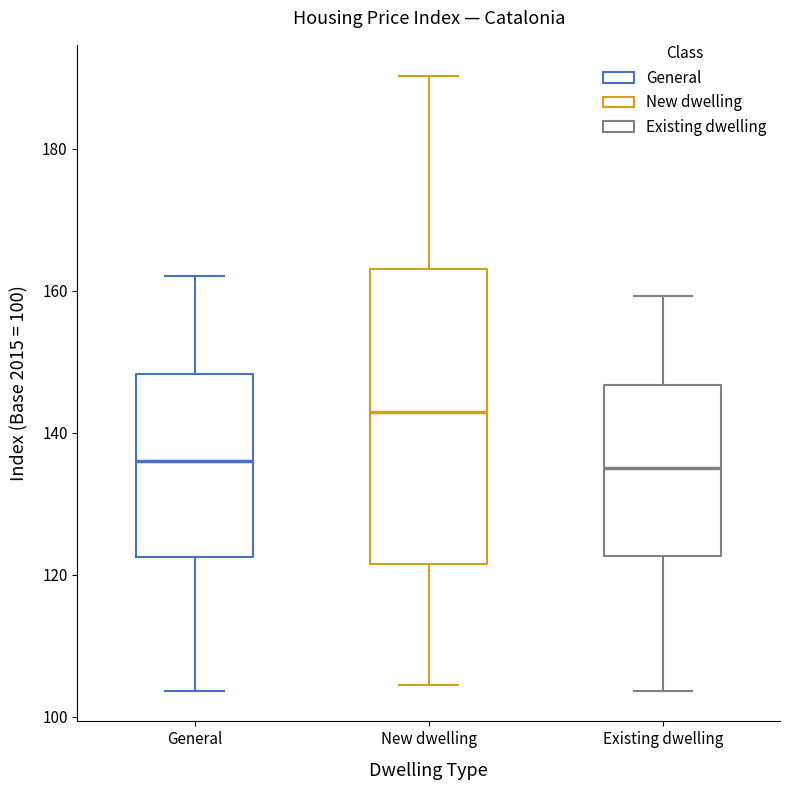

Which box is the tallest, from its lower edge to its upper edge?

New dwelling